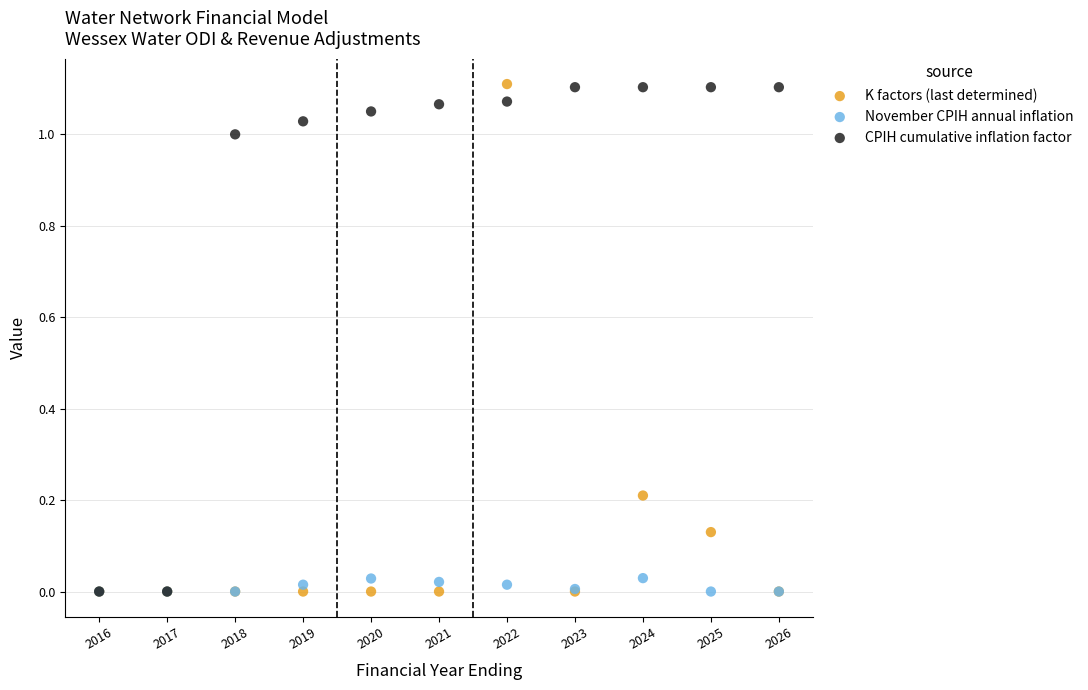

What are all the series names shown in the legend?

K factors (last determined), November CPIH annual inflation, CPIH cumulative inflation factor